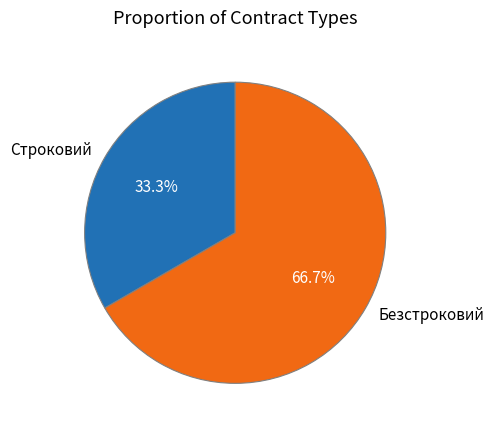

To the nearest percent, what is the average slice percentage?

50%